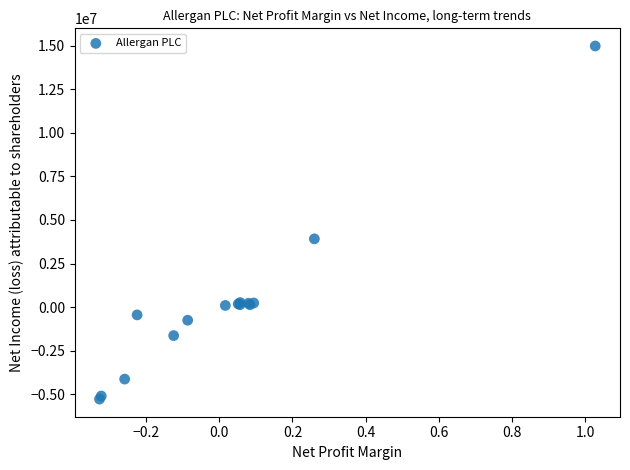

What Y value in the scatter plot is closest to 4851200?

3915200